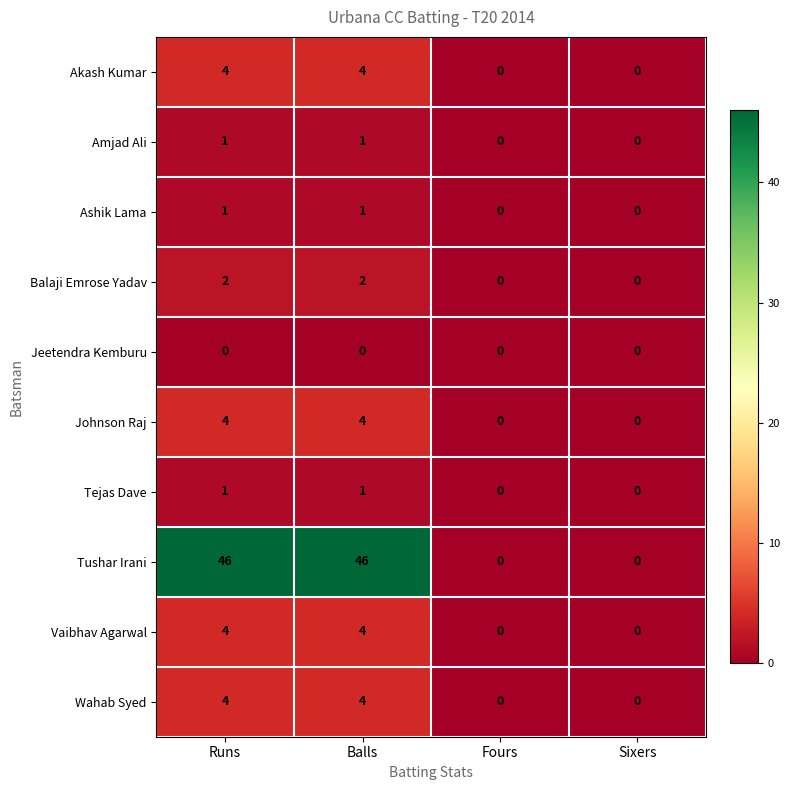

What is the difference between the second highest and second lowest values in the Akash Kumar series?

4